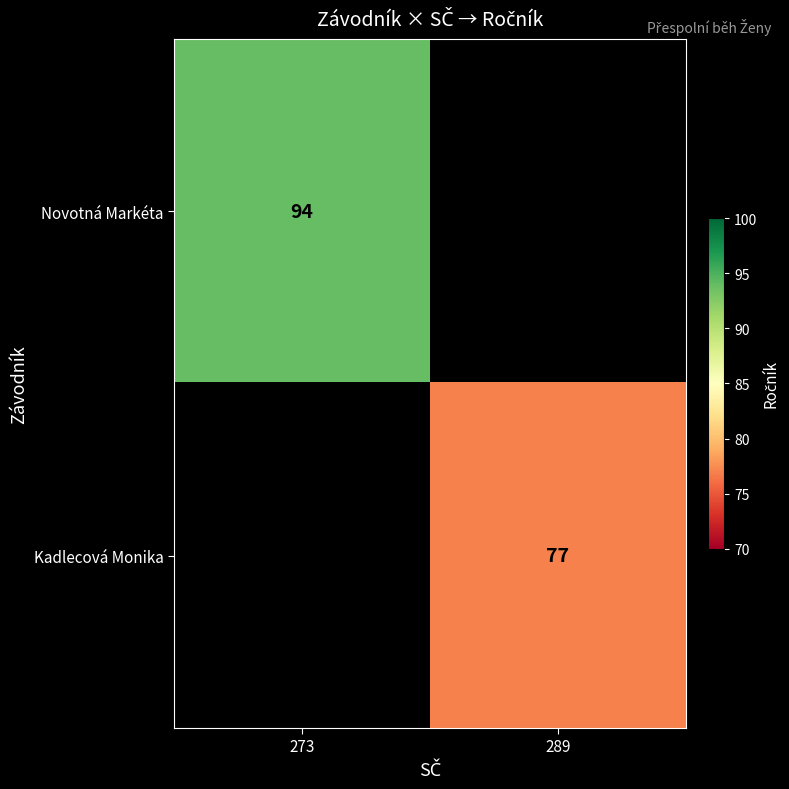

Which label corresponds to the largest value in the chart?

273